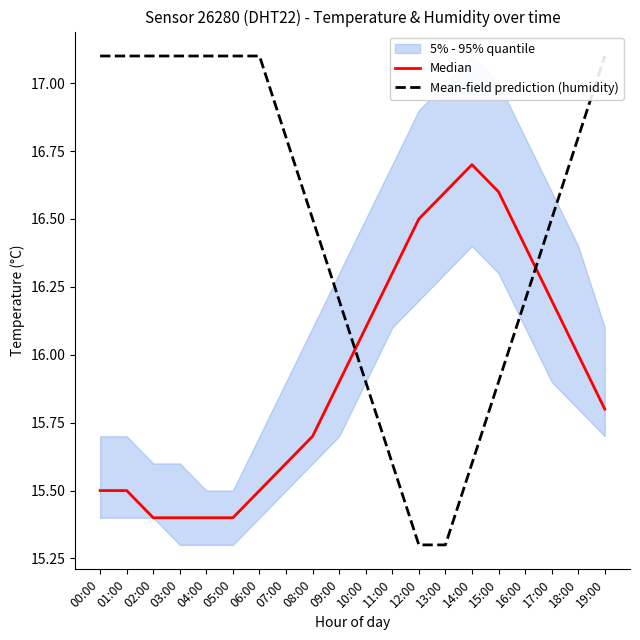

Reading left to right, what are all the values shown in this chart?

Median: 00:00=15.5	01:00=15.5	02:00=15.4	03:00=15.4	04:00=15.4	05:00=15.4	06:00=15.5	07:00=15.6	08:00=15.7	09:00=15.9	10:00=16.1	11:00=16.3	12:00=16.5	13:00=16.6	14:00=16.7	15:00=16.6	16:00=16.4	17:00=16.2	18:00=16.0	19:00=15.8
Mean-field prediction (humidity): 00:00=17.1	01:00=17.1	02:00=17.1	03:00=17.1	04:00=17.1	05:00=17.1	06:00=17.1	07:00=16.8	08:00=16.5	09:00=16.2	10:00=15.9	11:00=15.6	12:00=15.3	13:00=15.3	14:00=15.6	15:00=15.9	16:00=16.2	17:00=16.5	18:00=16.8	19:00=17.1